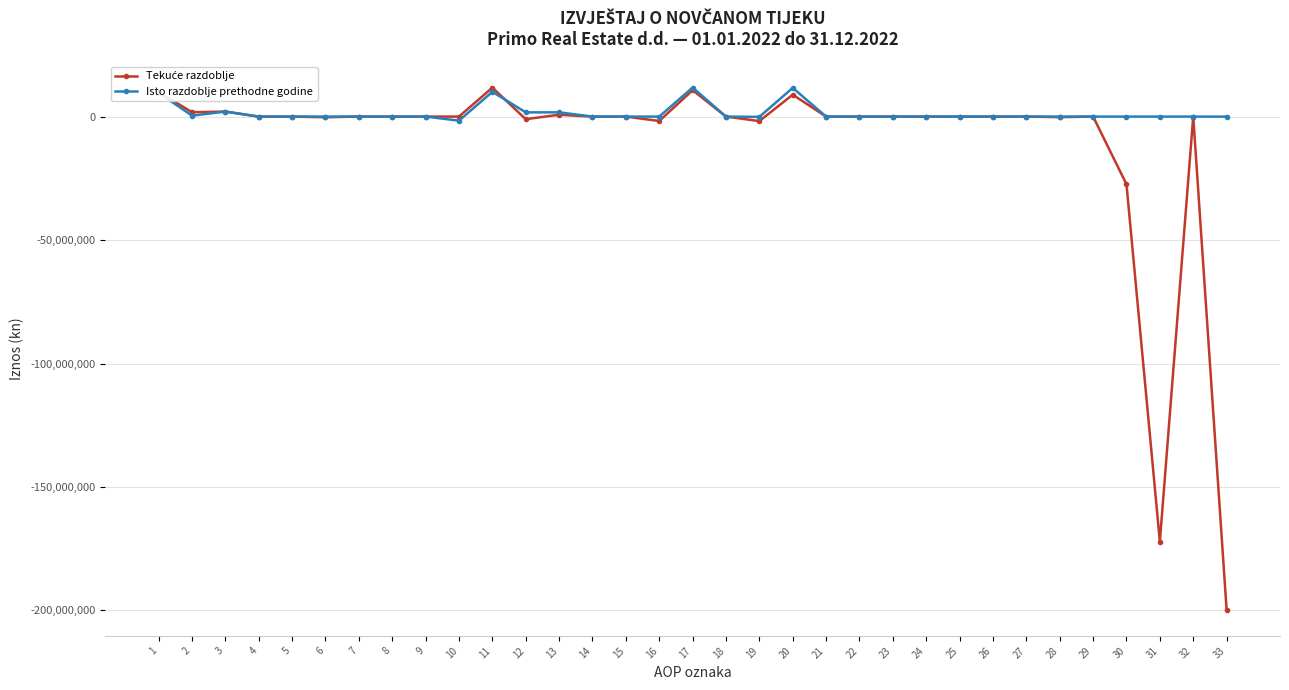

Which series has the largest total across all categories?

Isto razdoblje prethodne godine